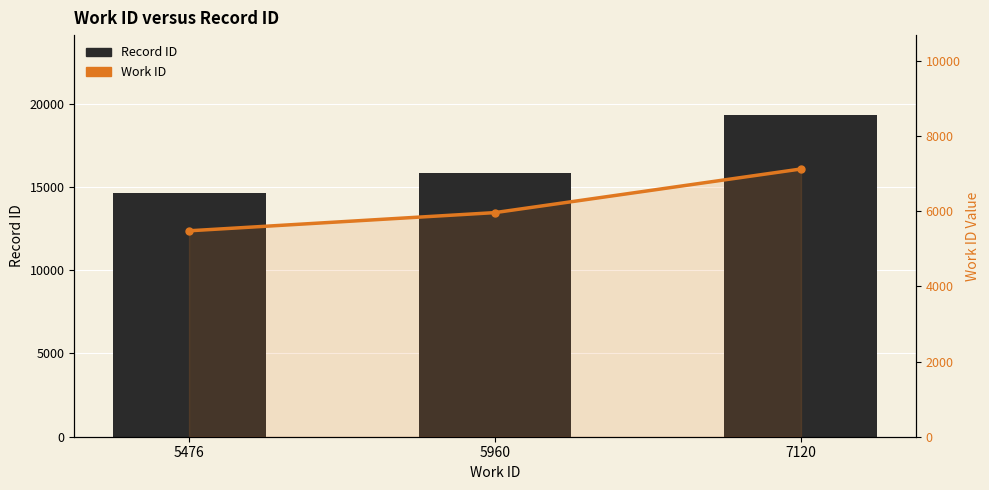

Where does the Work ID series first go above 5960?

7120